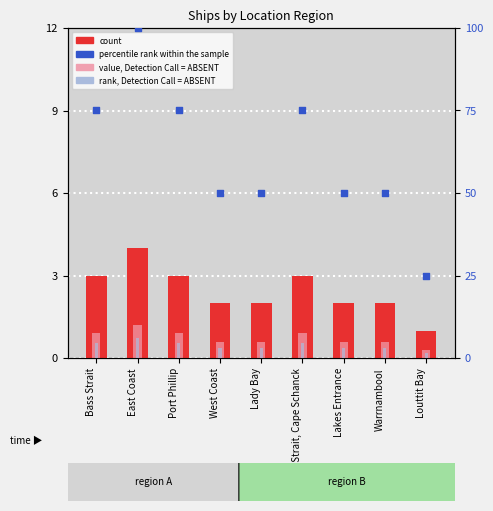

Which series has the largest total across all categories?

percentile rank within the sample